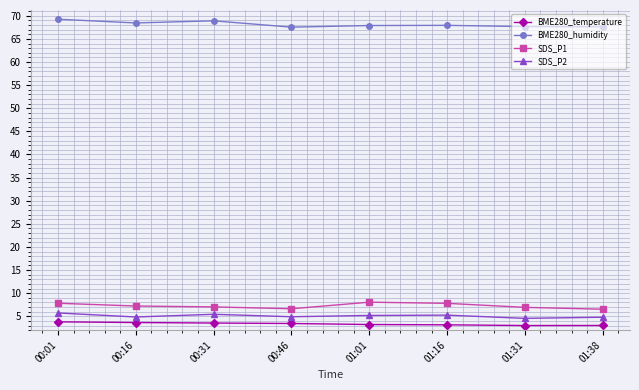

Rank the series by their maximum value, from highest to lowest.

BME280_humidity, SDS_P1, SDS_P2, BME280_temperature